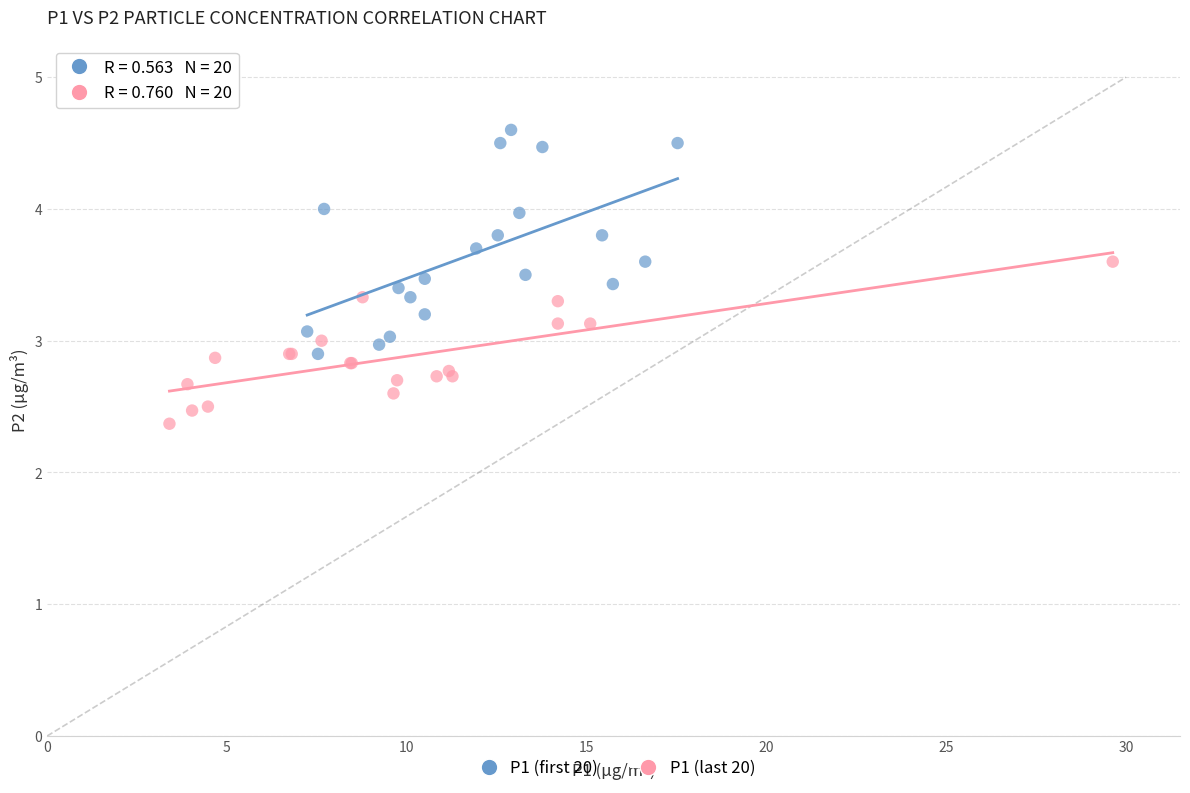

Which series has the widest spread of Y values?

P1 (first 20)